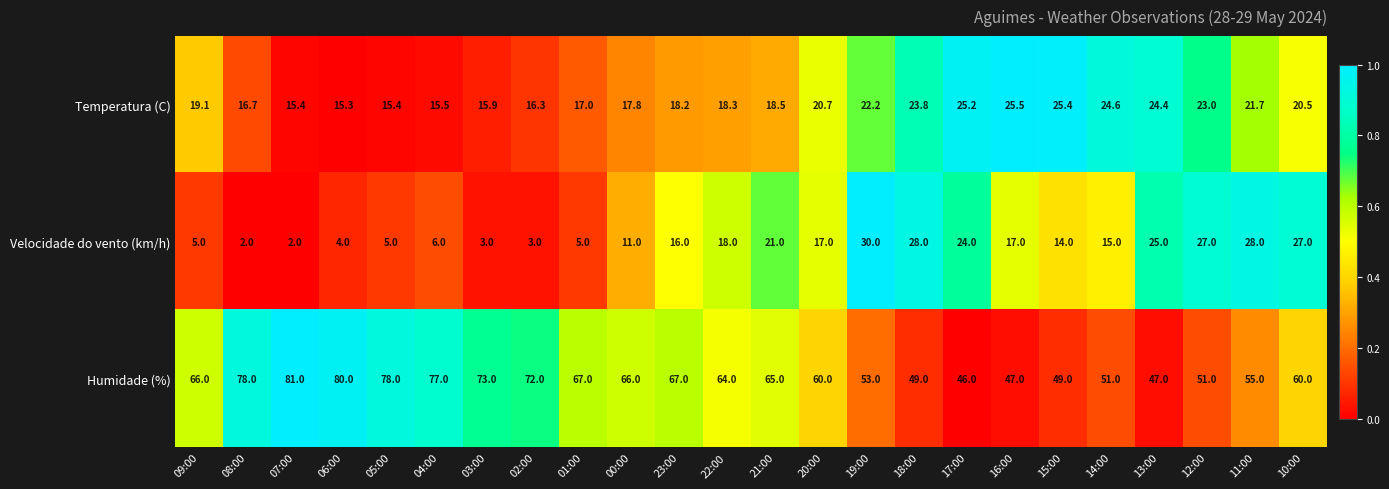

Where does the Humidade (%) series first go above 65?

09:00